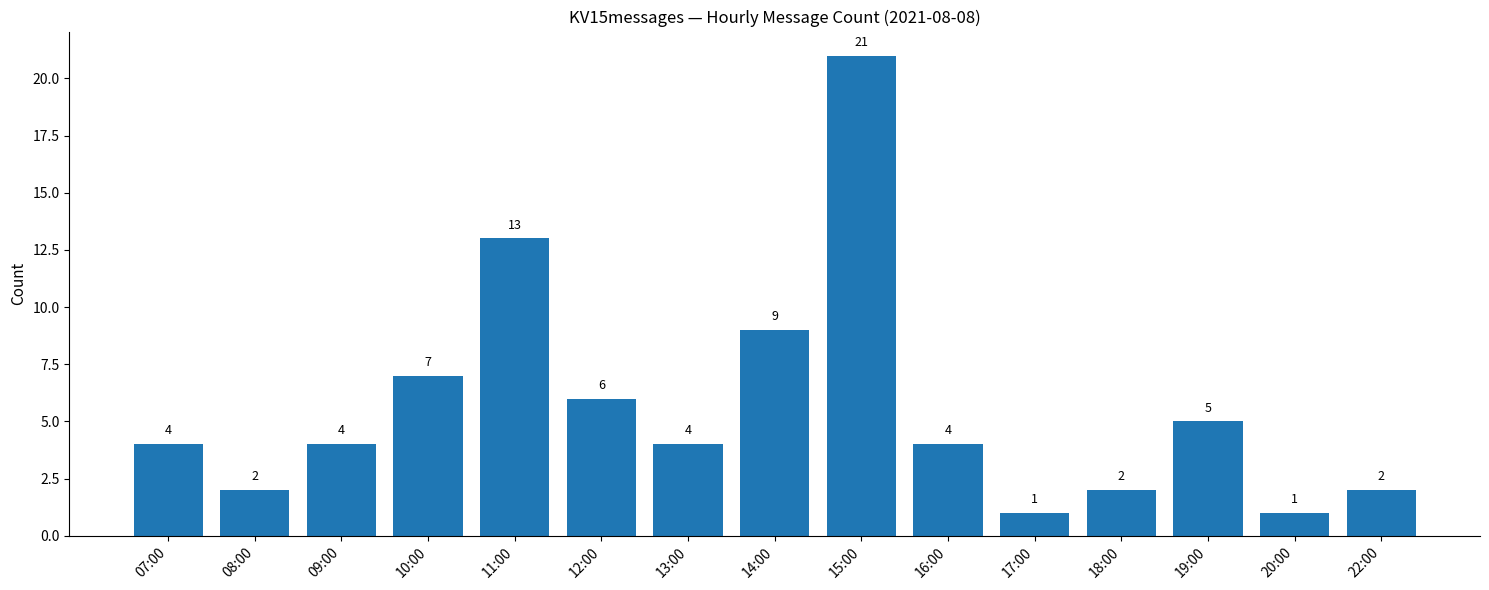

Are the bars horizontal?

No